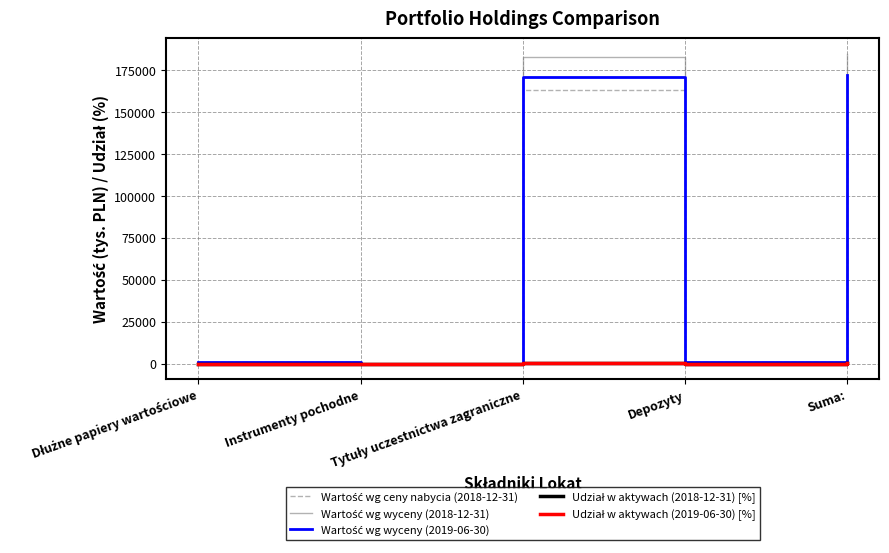

List the series in order of their peak value, highest first.

Wartość wg wyceny (2018-12-31), Wartość wg wyceny (2019-06-30), Wartość wg ceny nabycia (2018-12-31), Udział w aktywach (2018-12-31) [%], Udział w aktywach (2019-06-30) [%]